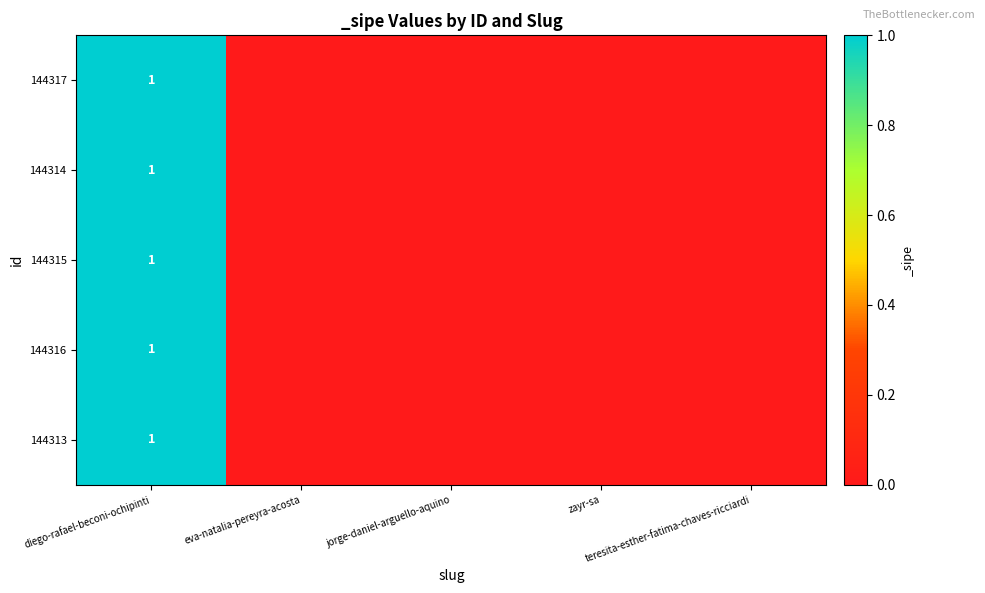

Which has a higher value, zayr-sa or diego-rafael-beconi-ochipinti?

diego-rafael-beconi-ochipinti